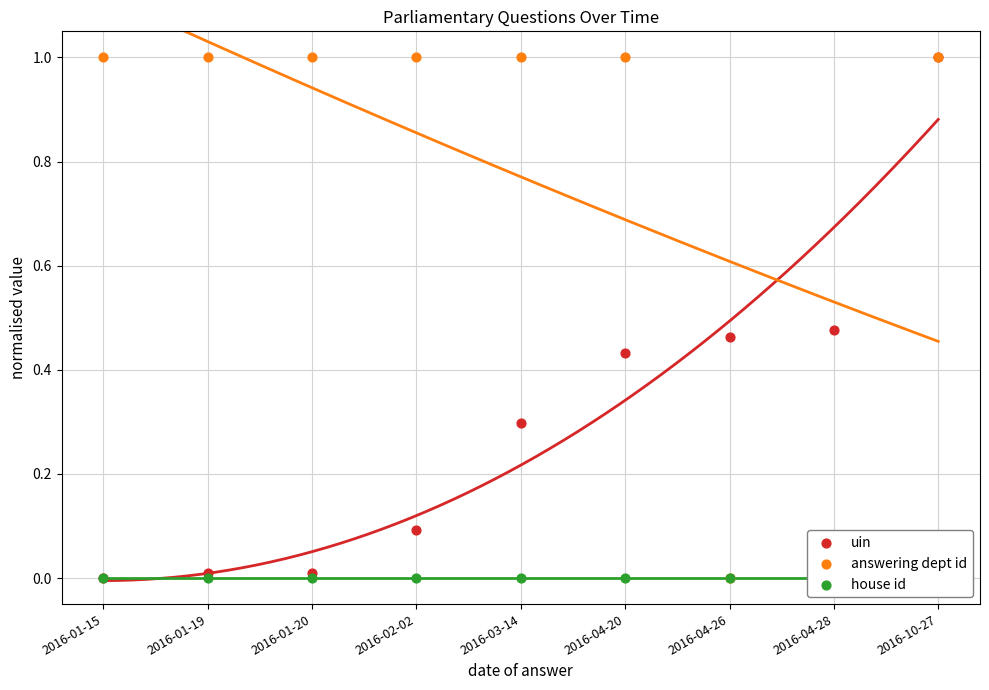

At which category is the sum across all series the highest?

2016-10-27